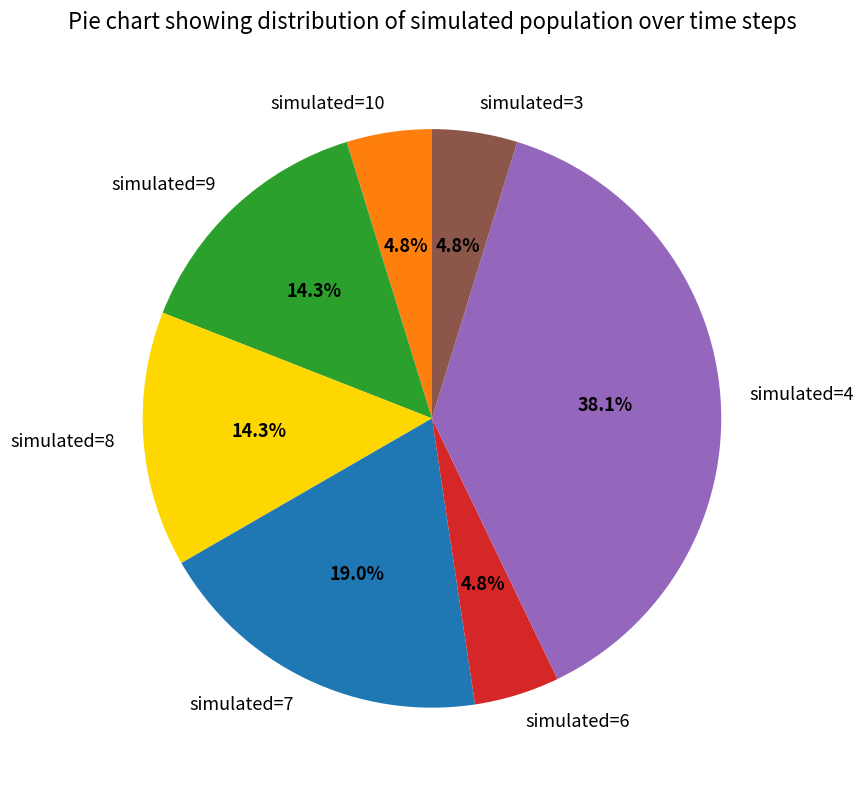

How many slices are in this pie chart?

7